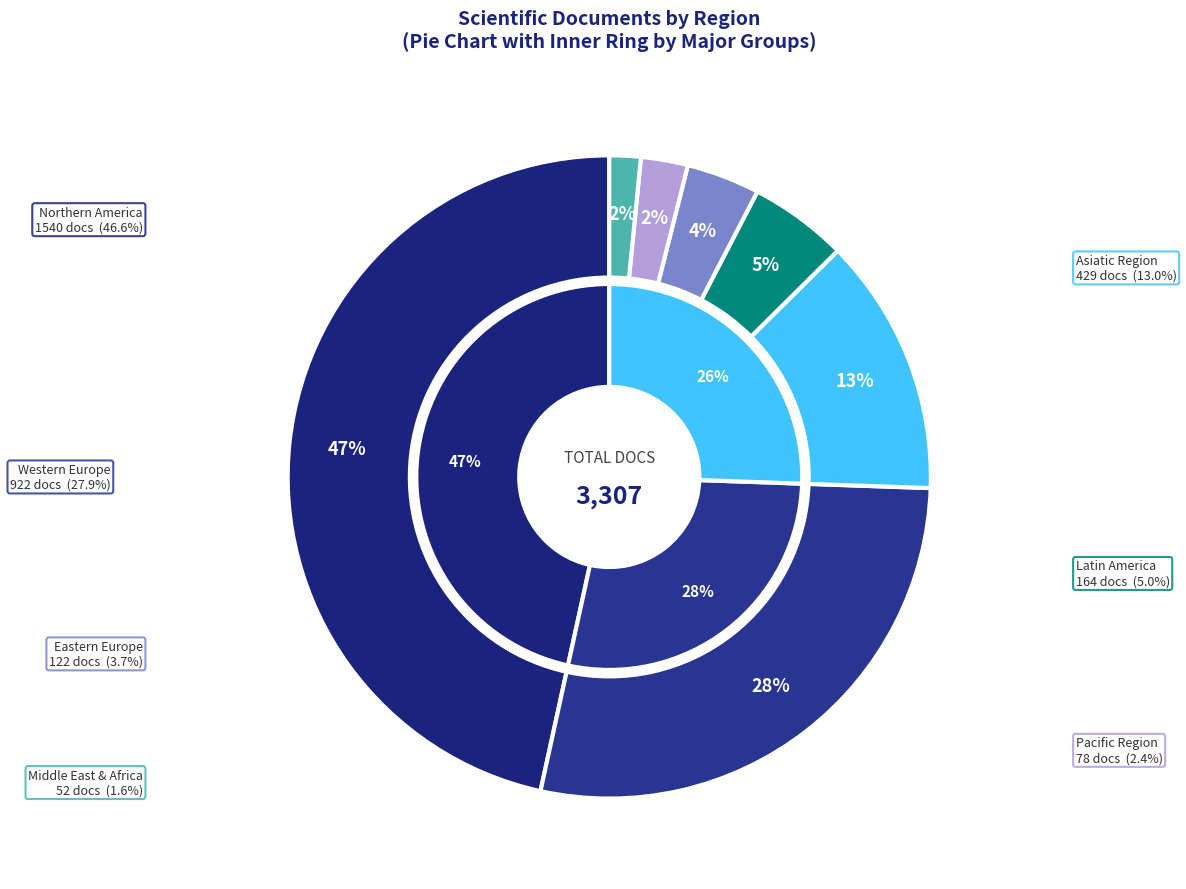

The Eastern Europe slice represents 4% of the pie. True or false?

True